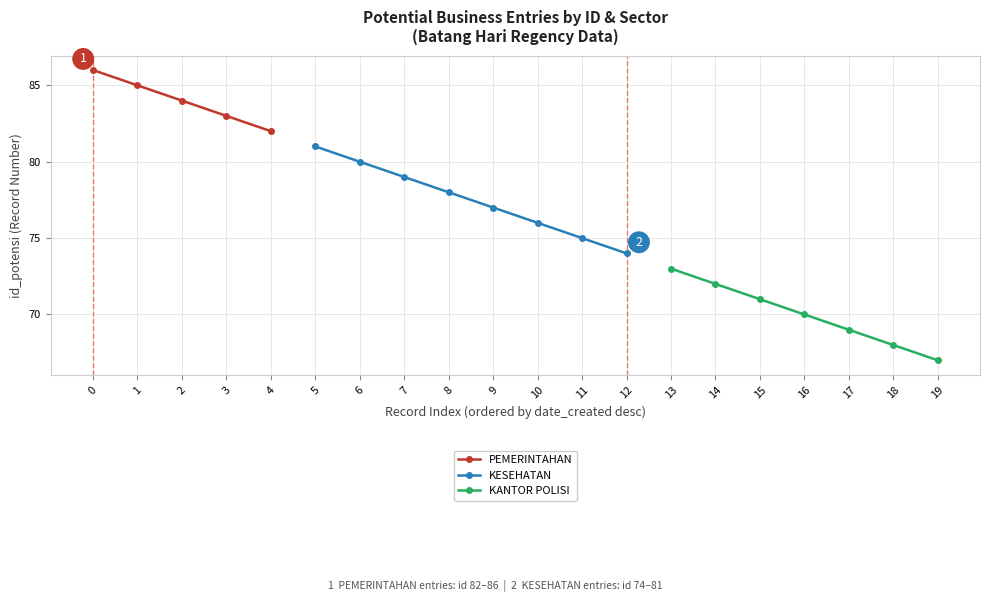

What is the value of the PEMERINTAHAN point at the 3rd from the left?

84